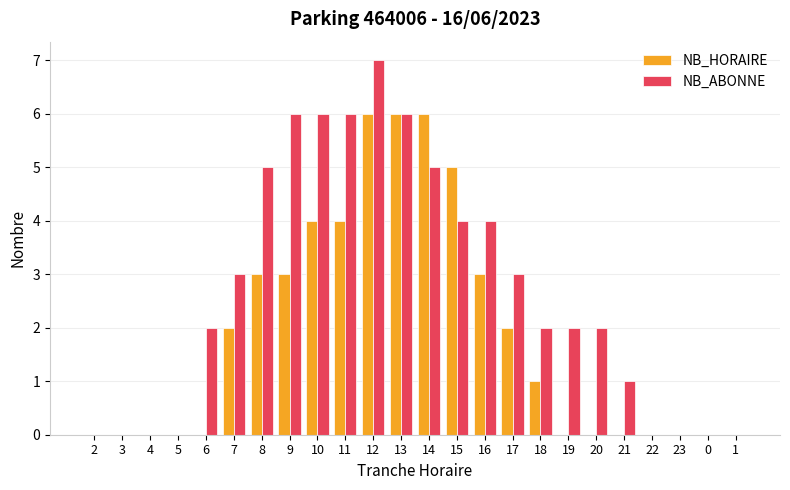

At which category is the sum across all series the highest?

12